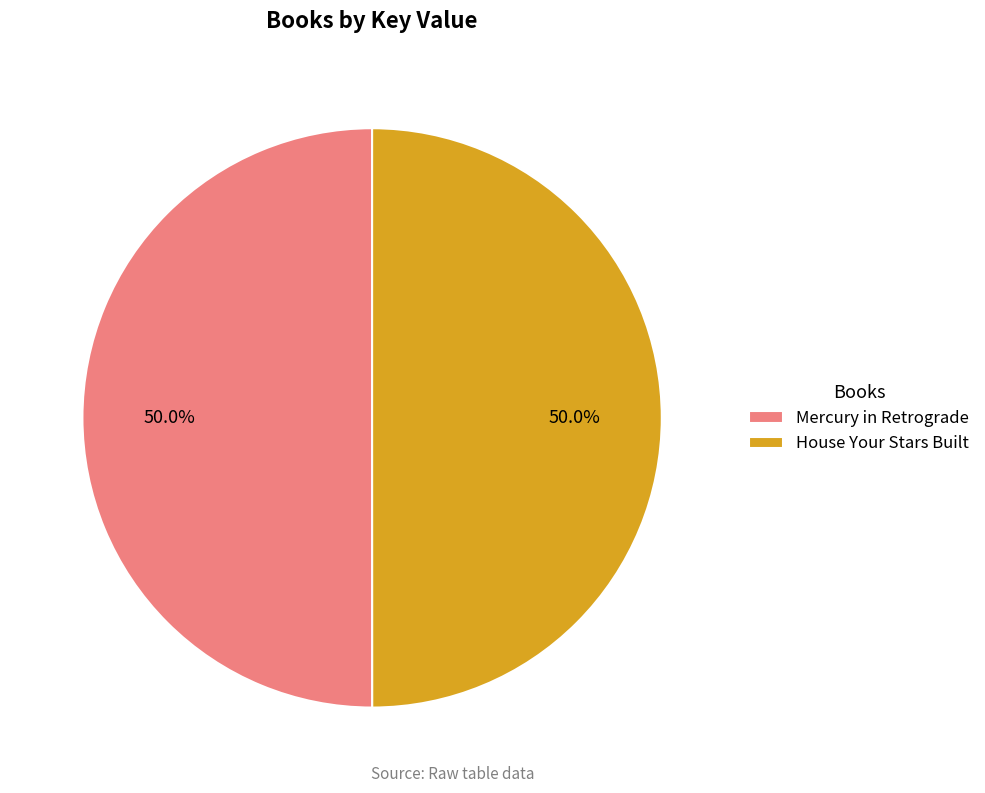

What is the ratio of the value at House Your Stars Built to the value at Mercury in Retrograde?

1.0